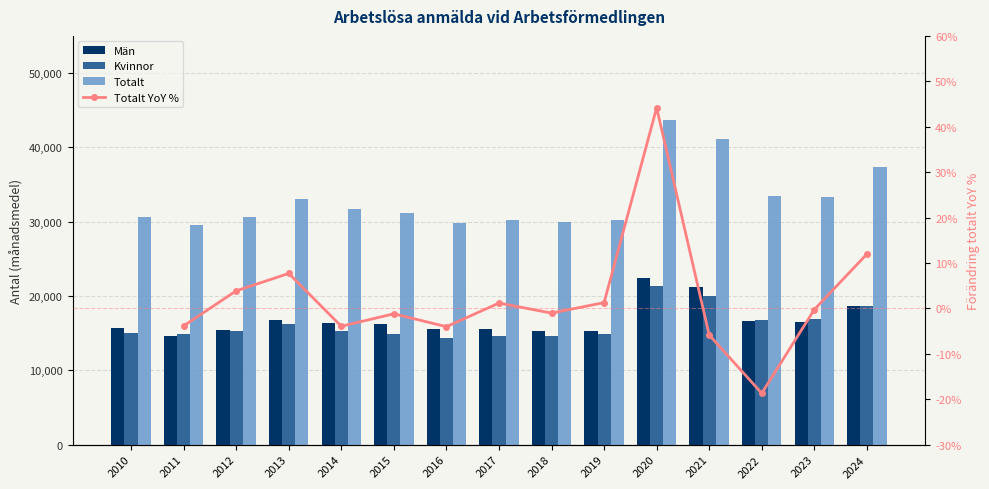

How many values in the Totalt series are below 31109?

7